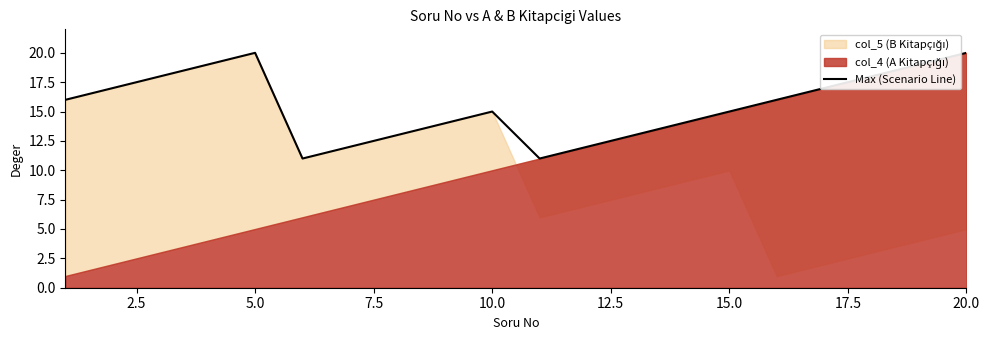

How many data points does each series have?

20